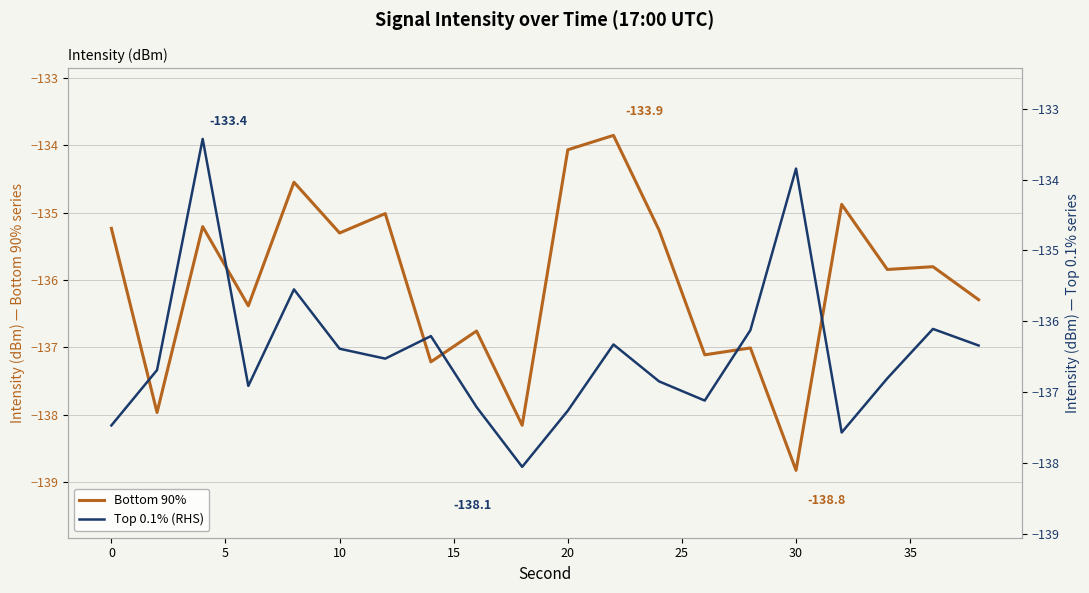

Is it true that Bottom 90% equals -135.3 at 10?

True